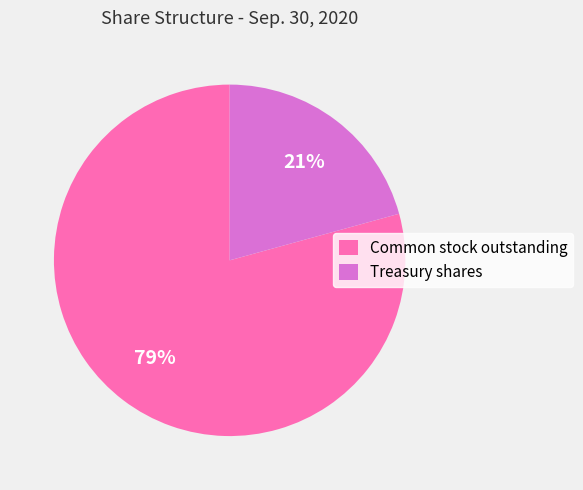

What percentage is the Treasury shares slice, to the nearest percent?

21%